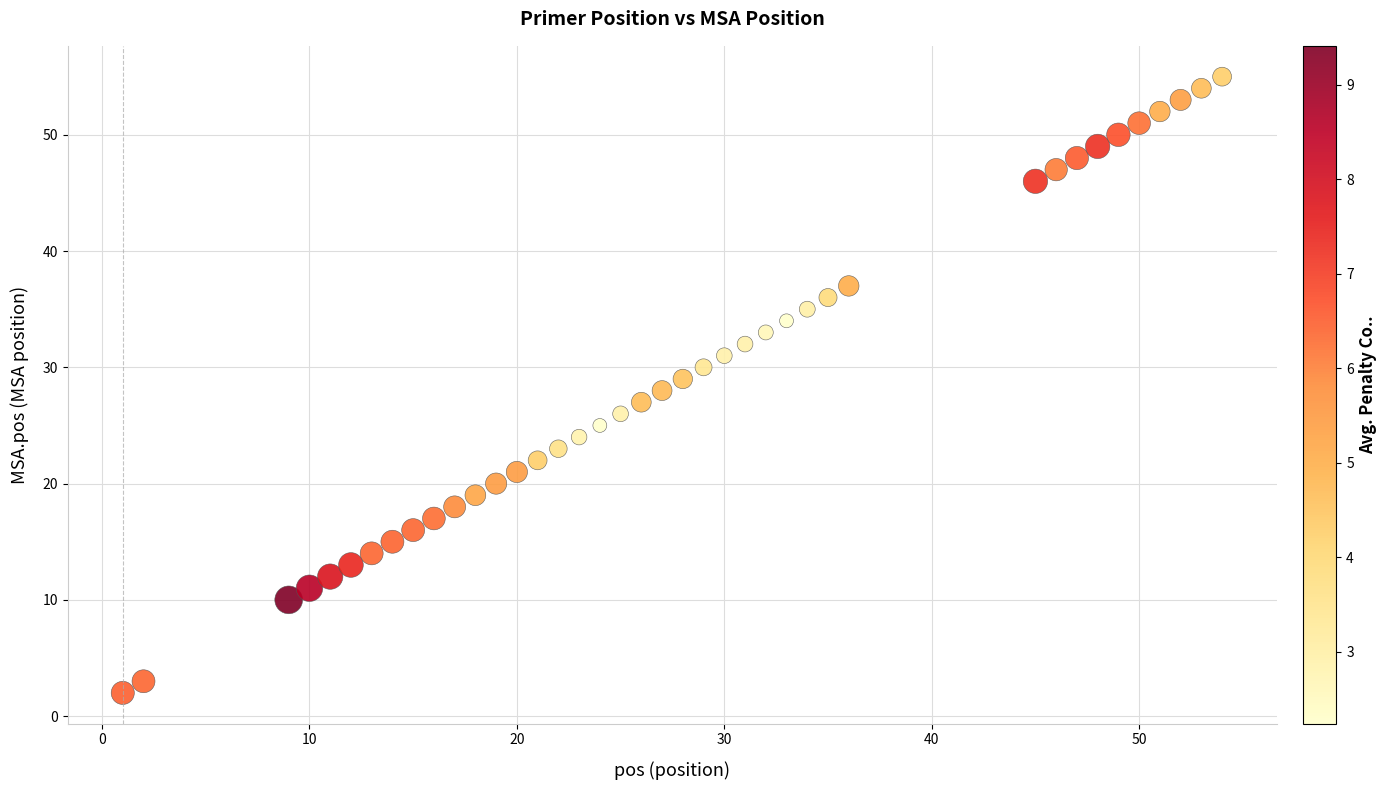

What is the range of Y values (max minus min)?

53